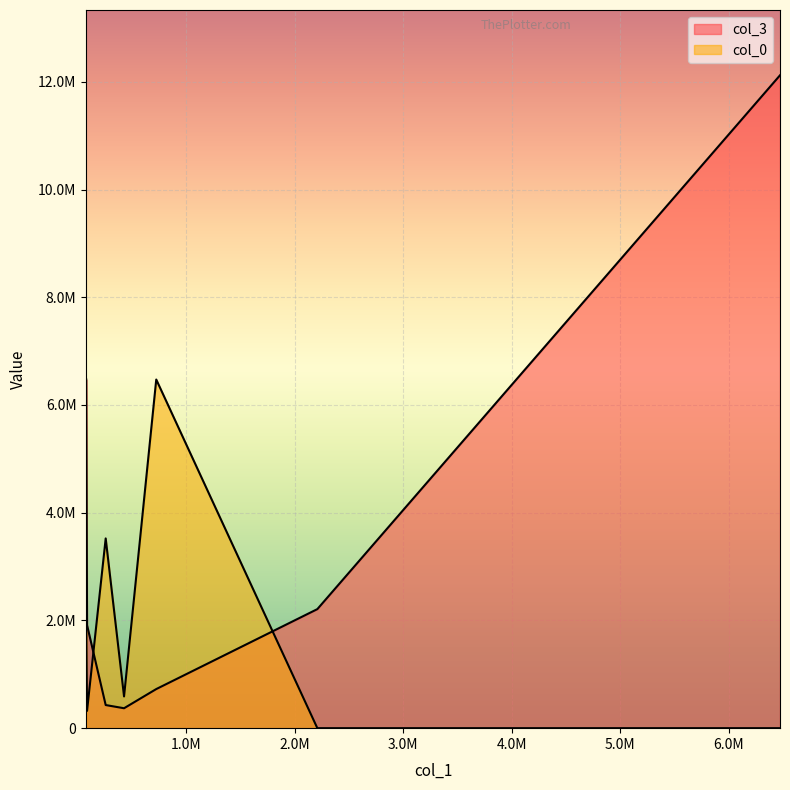

At which label is col_3 closest to 6245337?

80682.25